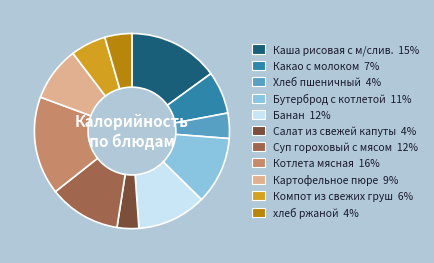

True or false: Какао с молоком accounts for 7% of the total.

True